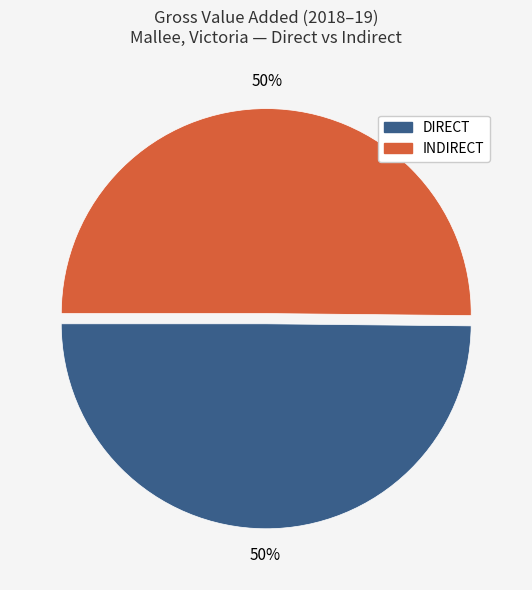

What is the ratio of the value at DIRECT to the value at INDIRECT?

1.0